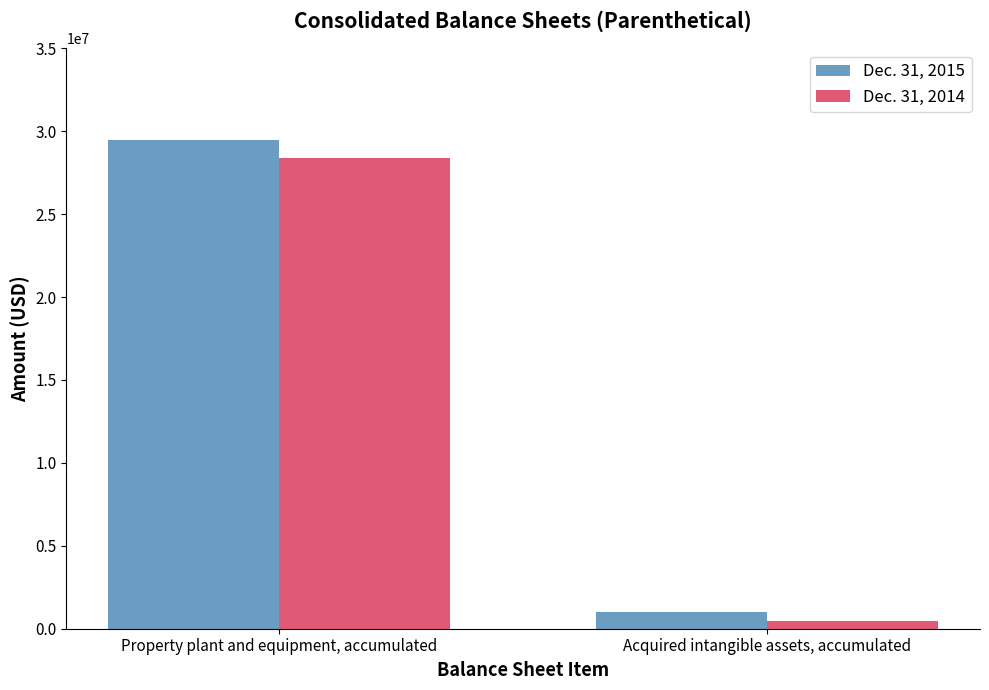

Rank the series at Property plant and equipment, accumulated from lowest to highest value.

Dec. 31, 2014, Dec. 31, 2015